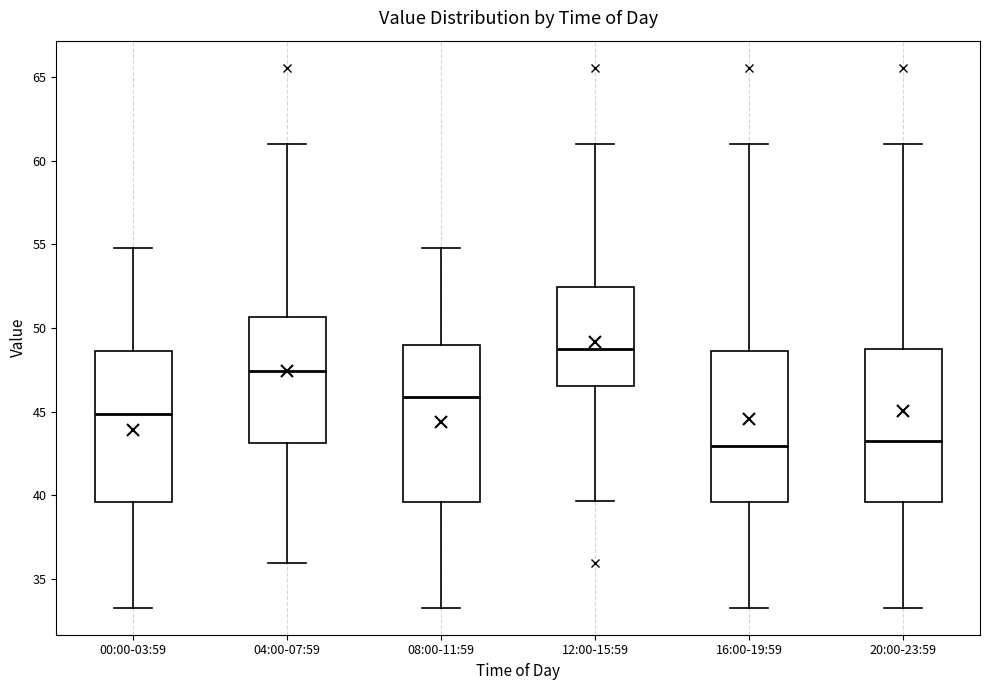

Which box has the highest median line?

12:00-15:59